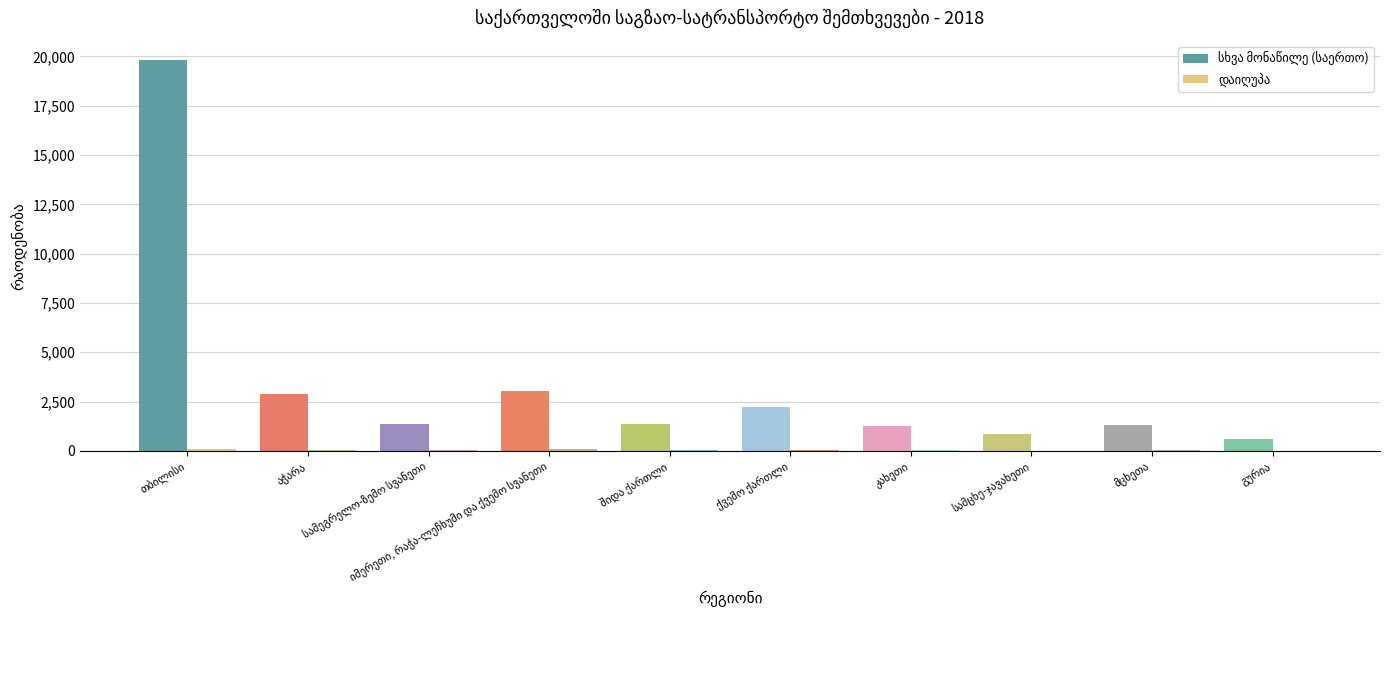

Which series changed the most between კახეთი and გურია?

სხვა მონაწილე (საერთო)